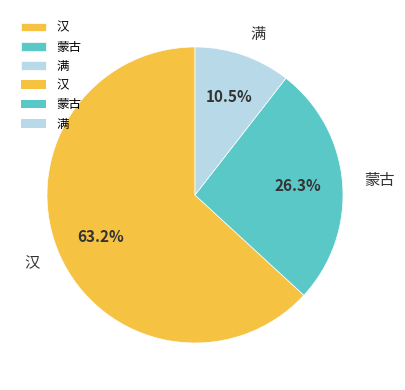

To the nearest percent, what is the difference between the 蒙古 and 满 slice percentages?

16%